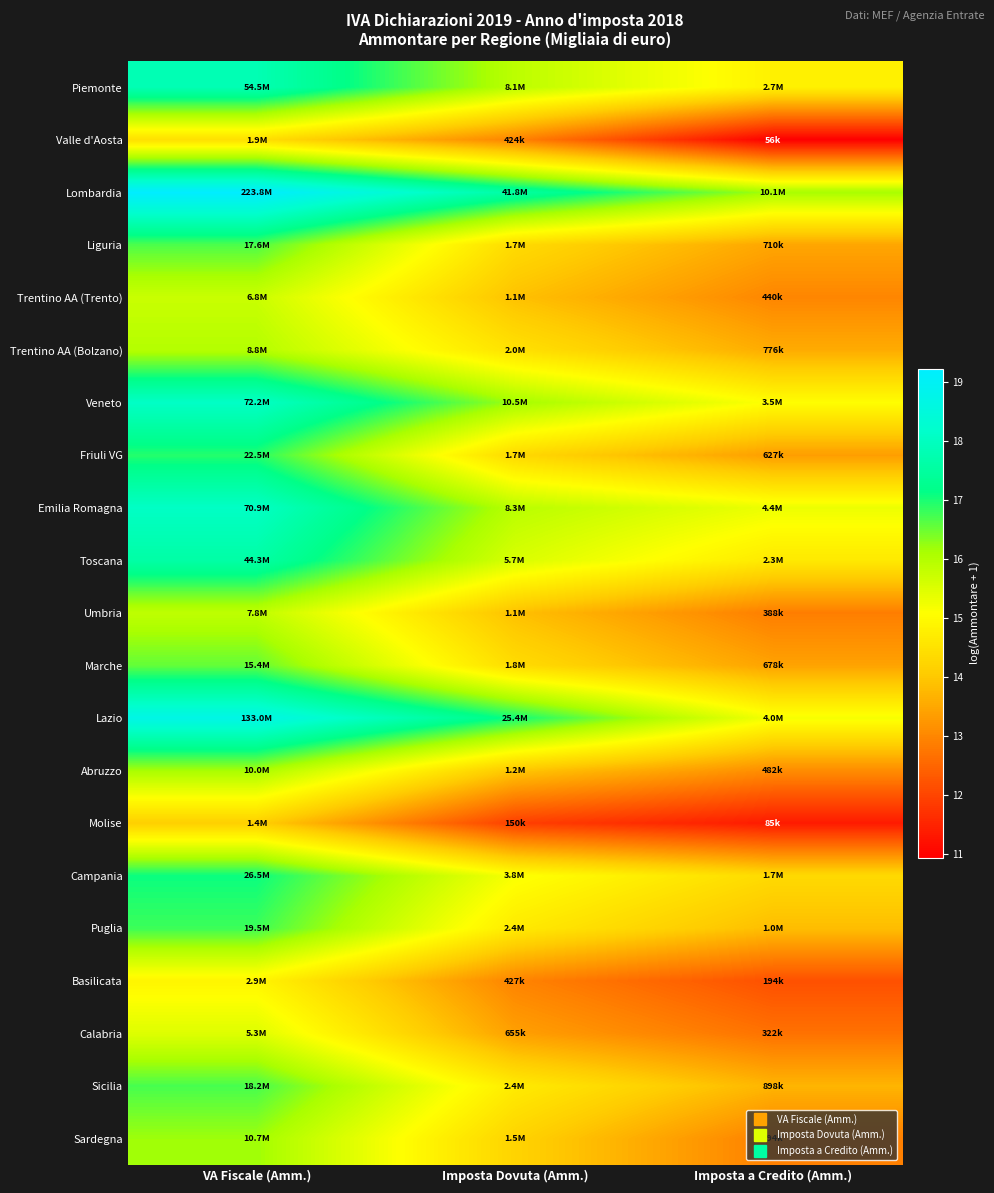

Rank the series by their maximum value, from highest to lowest.

Lombardia, Lazio, Veneto, Emilia Romagna, Piemonte, Toscana, Campania, Friuli VG, Puglia, Sicilia, Liguria, Marche, Sardegna, Abruzzo, Trentino AA (Bolzano), Umbria, Trentino AA (Trento), Calabria, Basilicata, Valle d'Aosta, Molise